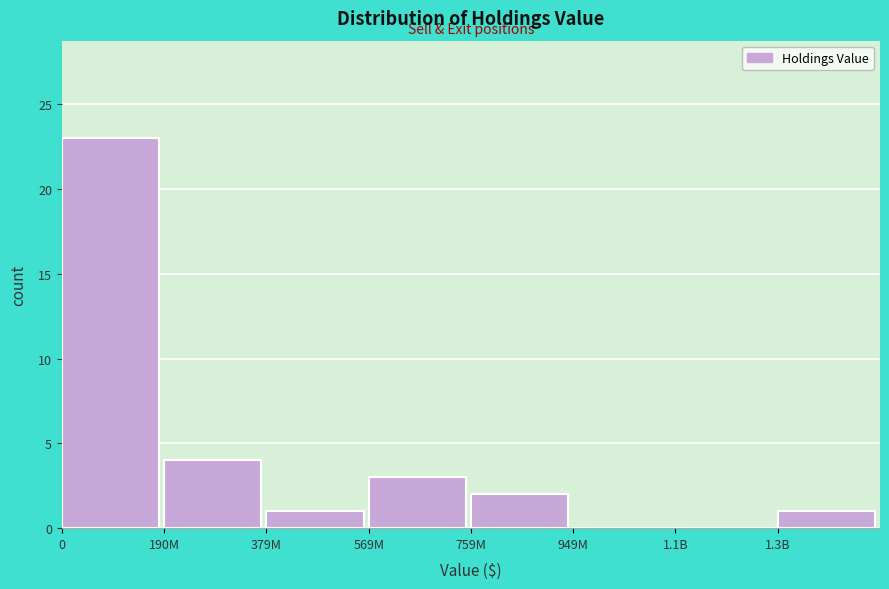

Reading right to left, extract all data points from this chart.

1.3B=1	1.1B=0	949M=0	759M=2	569M=3	379M=1	190M=4	0=23